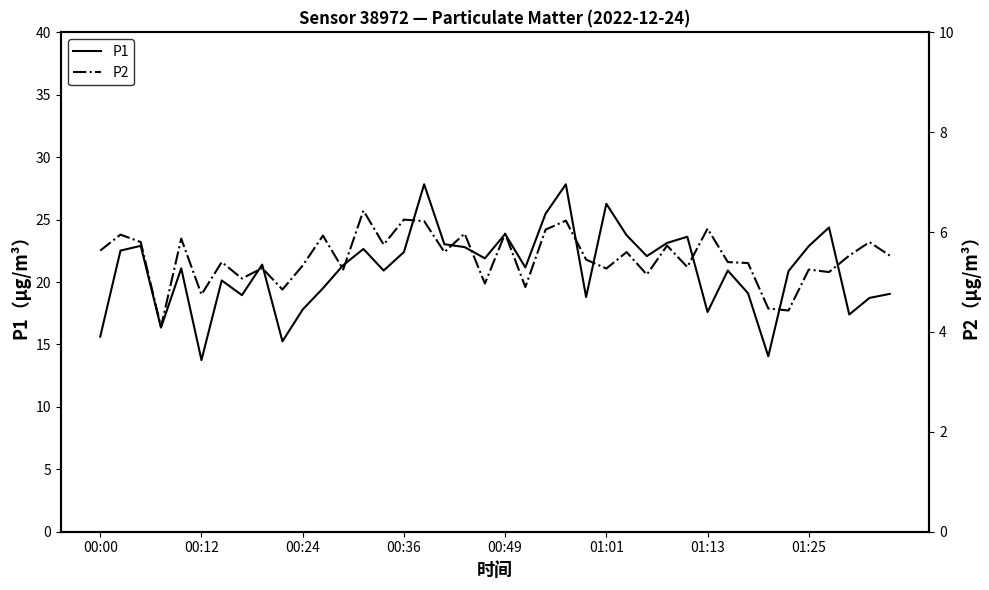

How many categories are shown in the chart?

40